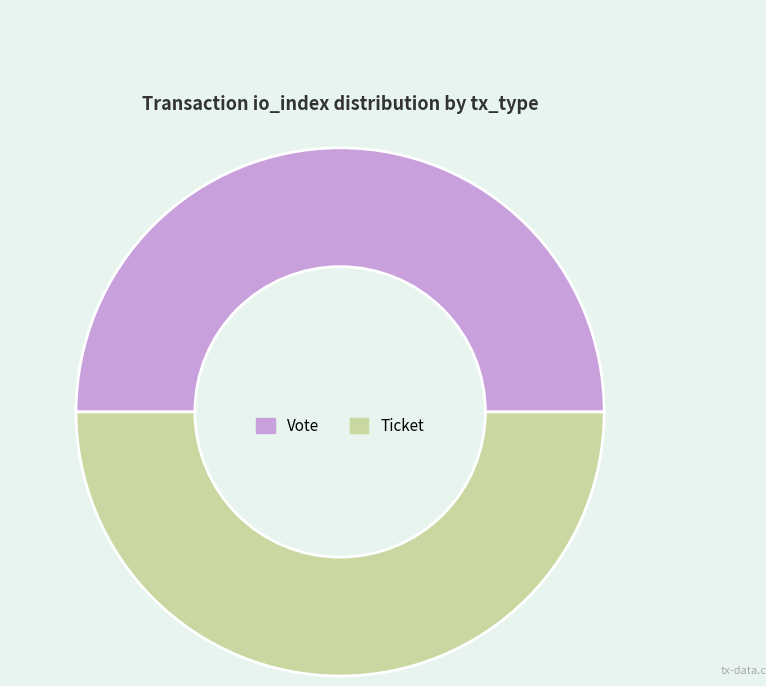

How many slices are in this pie chart?

2